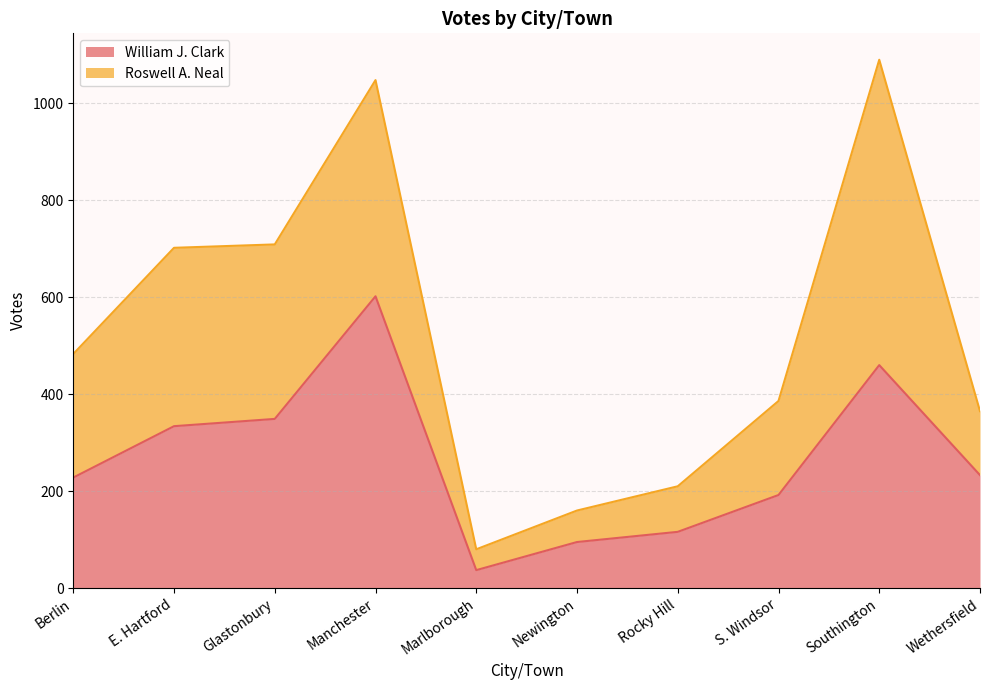

What is the value of the 10th point from the left?

233